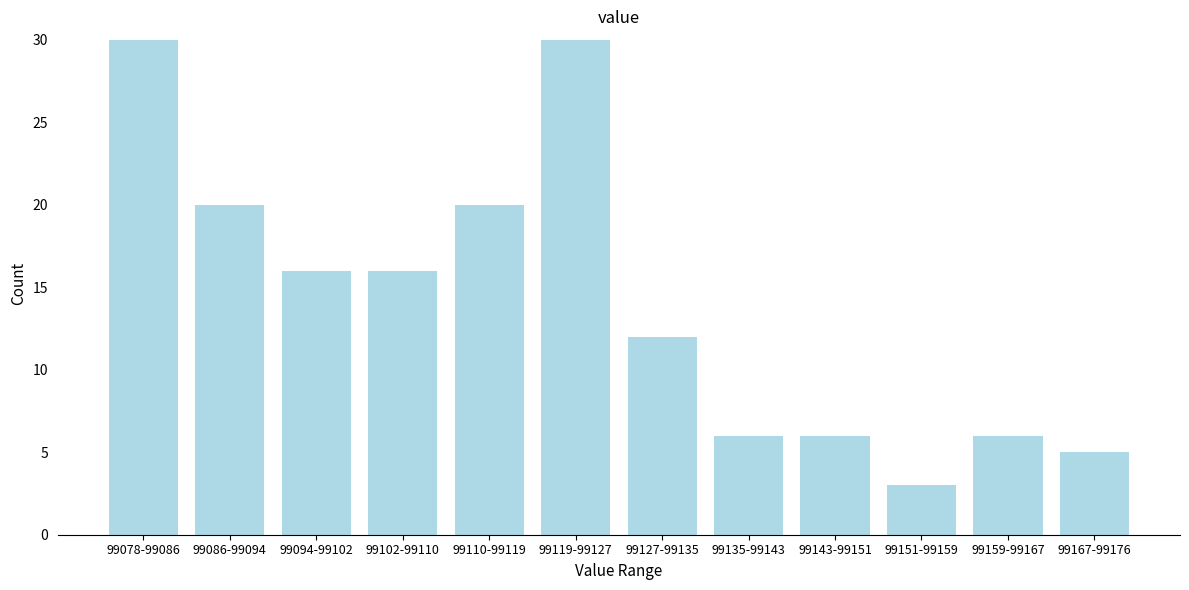

Reading left to right, what are all the values shown in this chart?

30	20	16	16	20	30	12	6	6	3	6	5